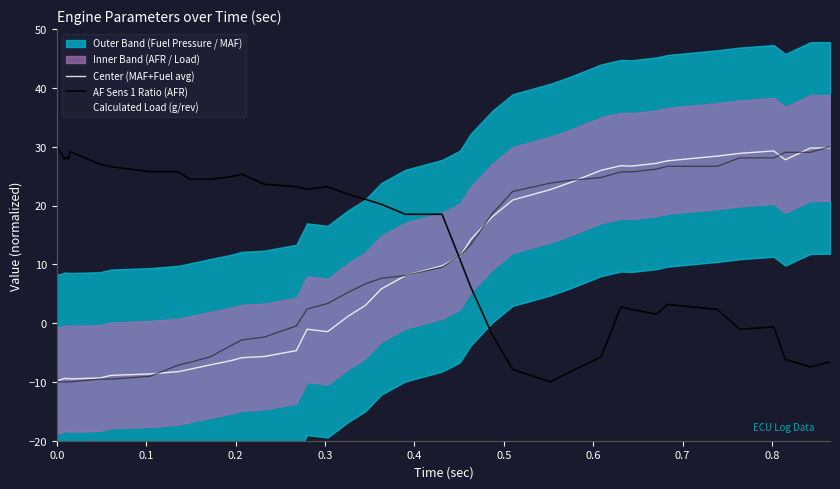

What is the minimum value for AF Sens 1 Ratio (AFR)?

-10.0